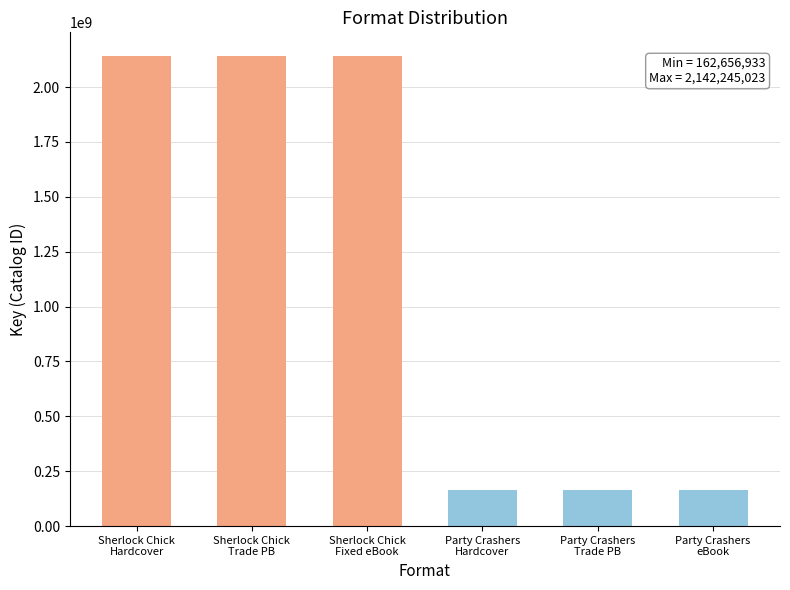

Read the value at Fixed Layout eBook.

2142245023